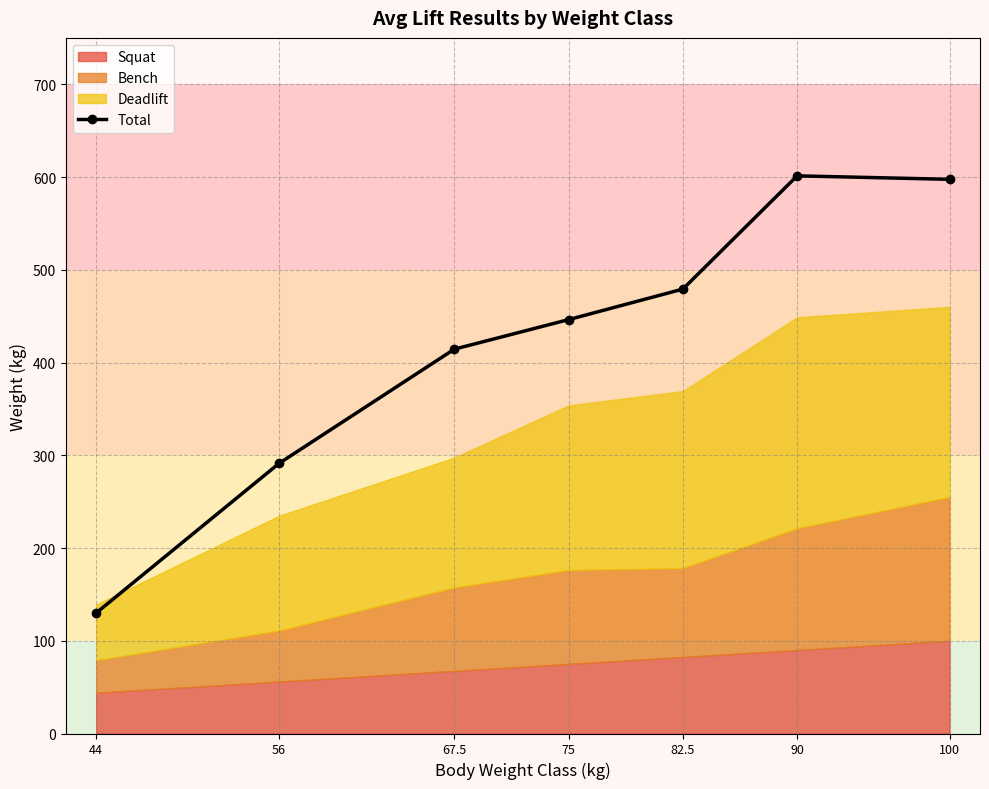

True or false: there are more than 0 points higher than both neighbors.

True